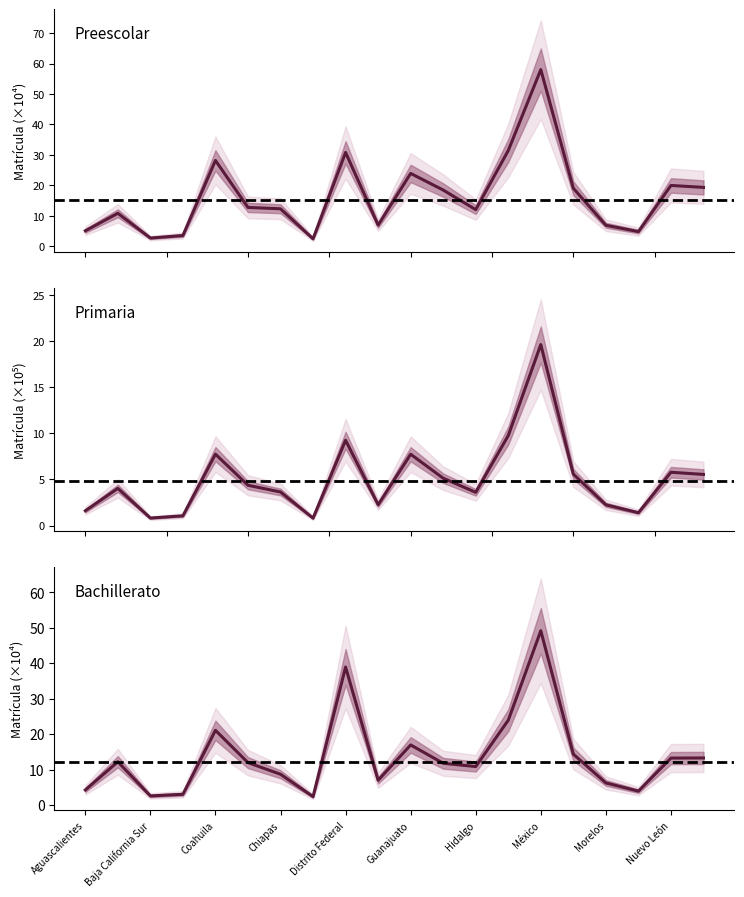

True or false: Preescolar has a value of 58.0 at México.

True